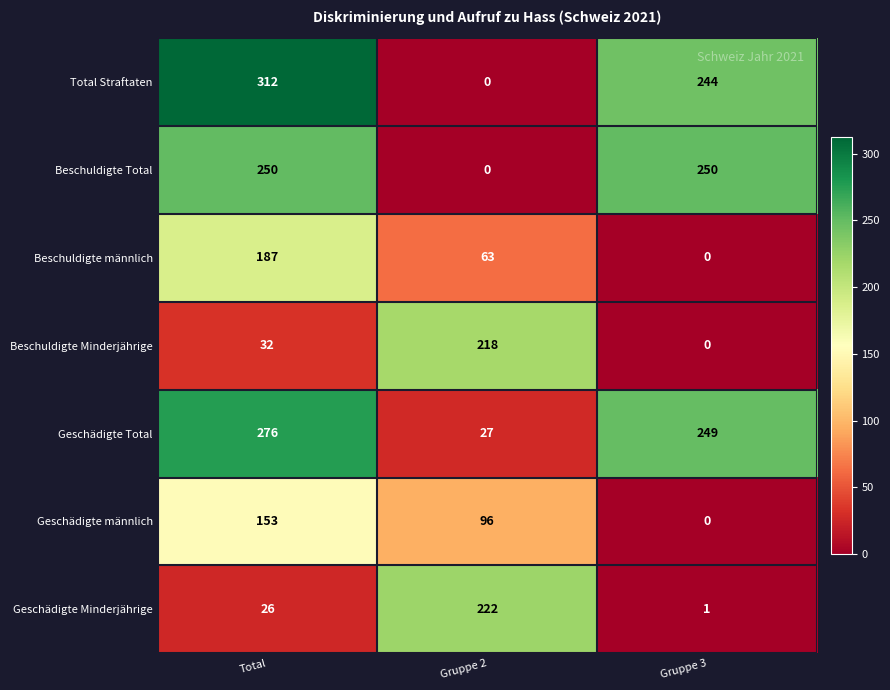

Between Total and Gruppe 2, which series saw the biggest shift?

Total Straftaten